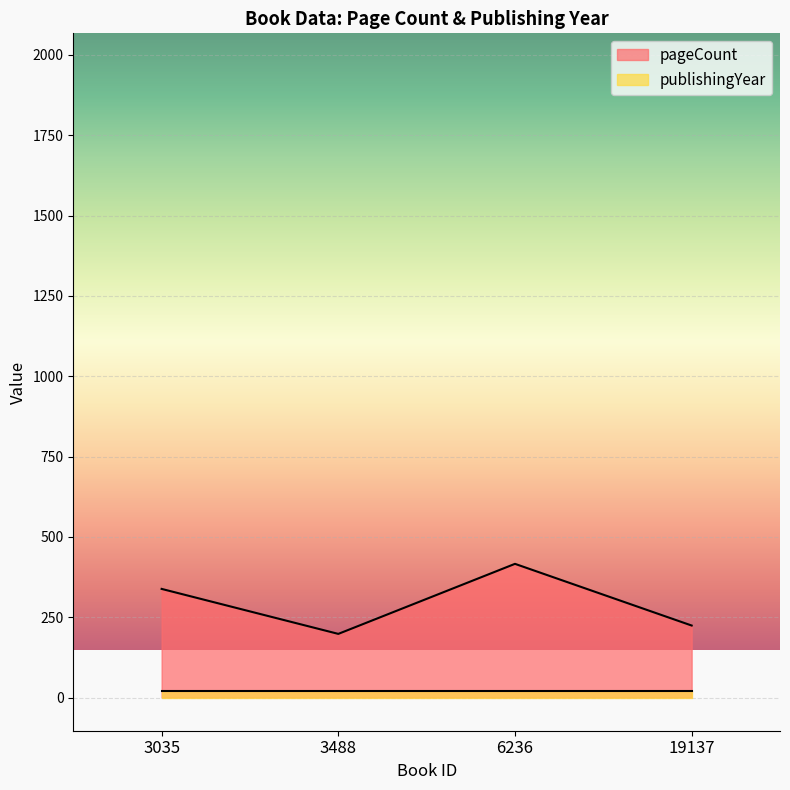

List the labels in order of value, smallest first.

3488, 19137, 3035, 6236